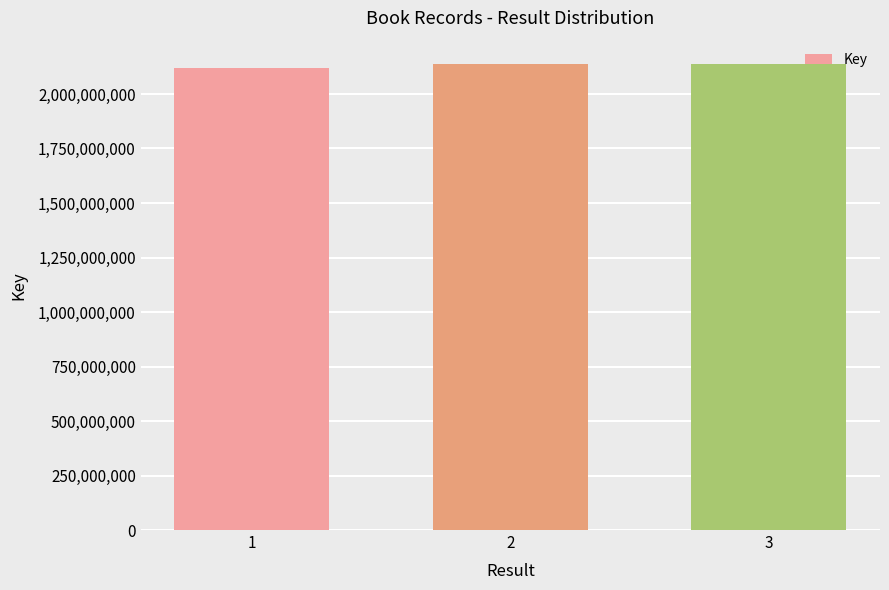

What is the value of the 1st bar from the left?

2117894786